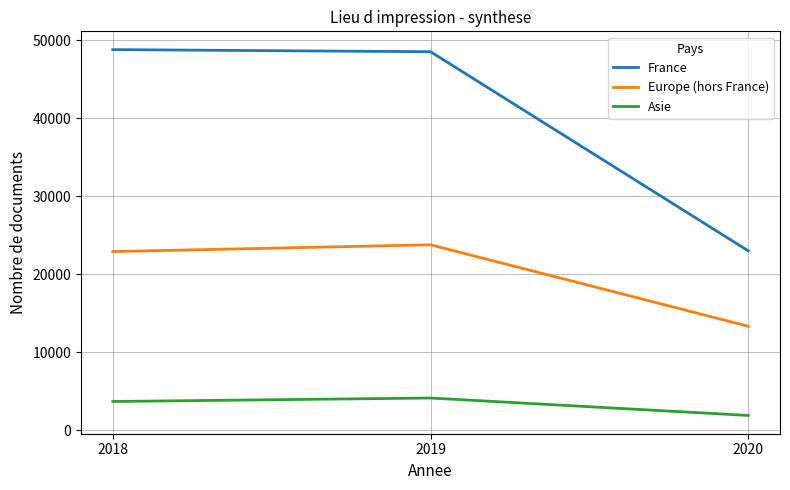

Reading left to right, extract all data points from this chart.

France: 48812	48543	23000
Europe (hors France): 22906	23776	13325
Asie: 3673	4120	1886